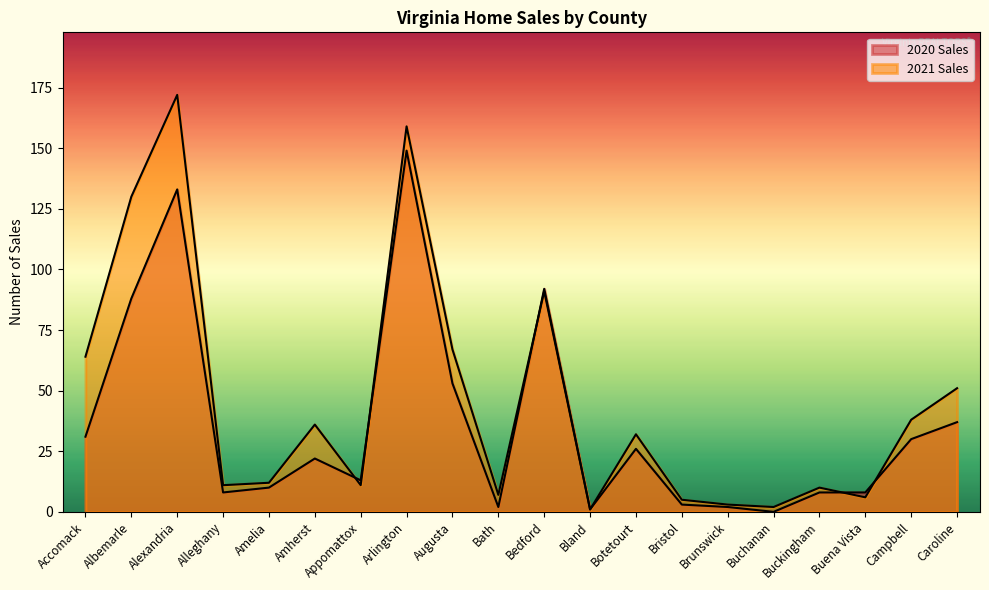

At which category does 2020 Sales reach its first local peak?

Alexandria